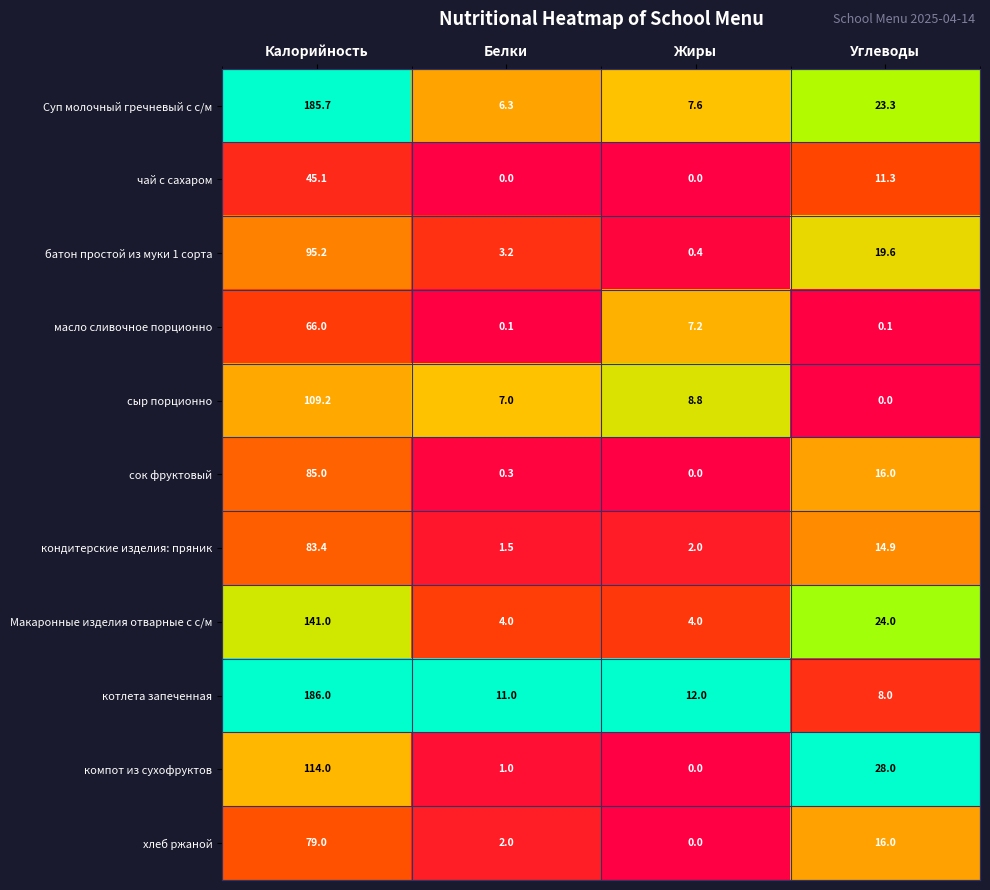

What is the difference between the Суп молочный гречневый с с/м values at Углеводы and Жиры?

15.7